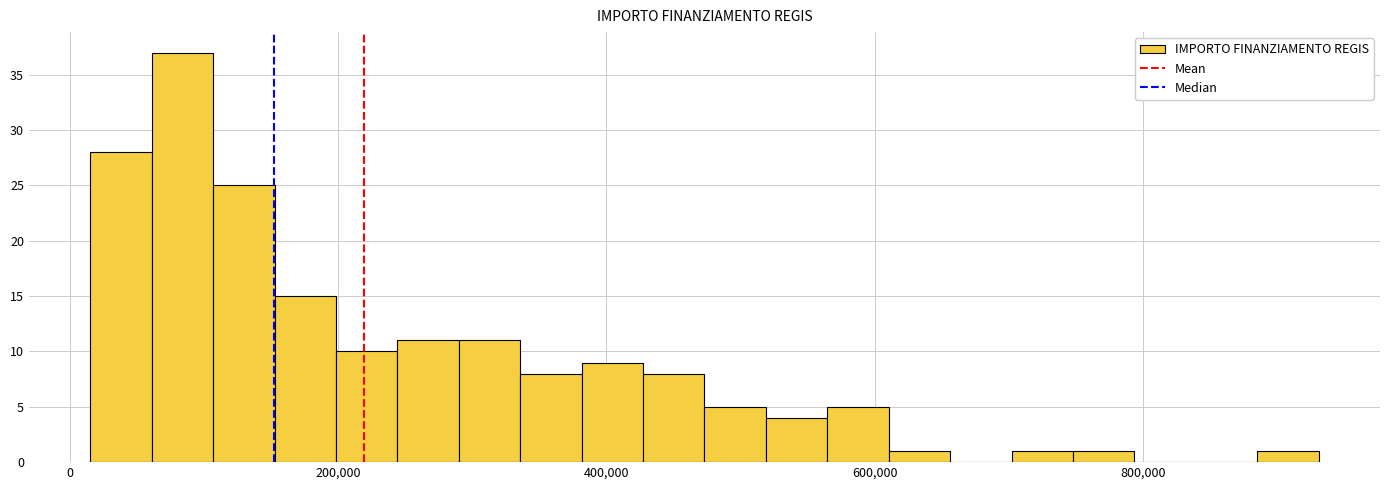

Read against the x-axis, roughly where is the centre of the tallest bar?

80000